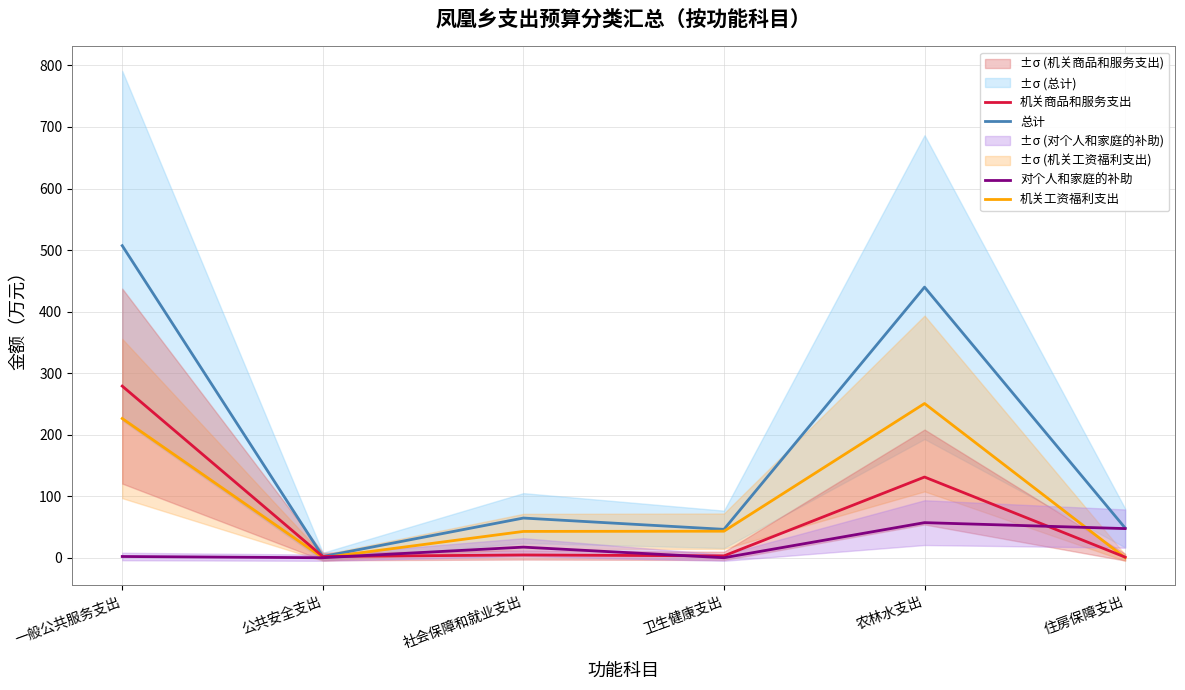

How many series are shown in this chart?

4